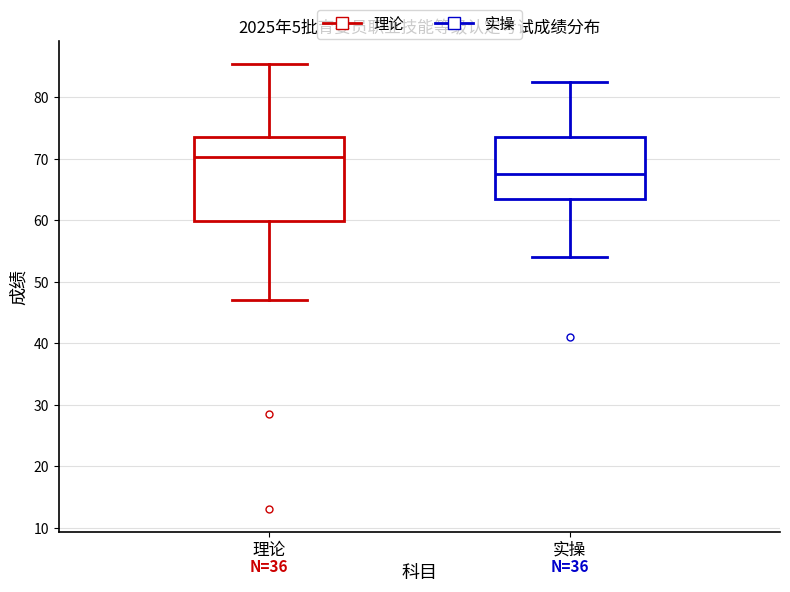

Reading left to right, read every box against the y-axis: the position of its median line, the range the box covers, and the ends of its whiskers. The values are not printed on the chart, so give them approximately, as read against the axis.

理论: median 70, box 60 to 74, whiskers 47 to 86
实操: median 68, box 64 to 74, whiskers 54 to 83